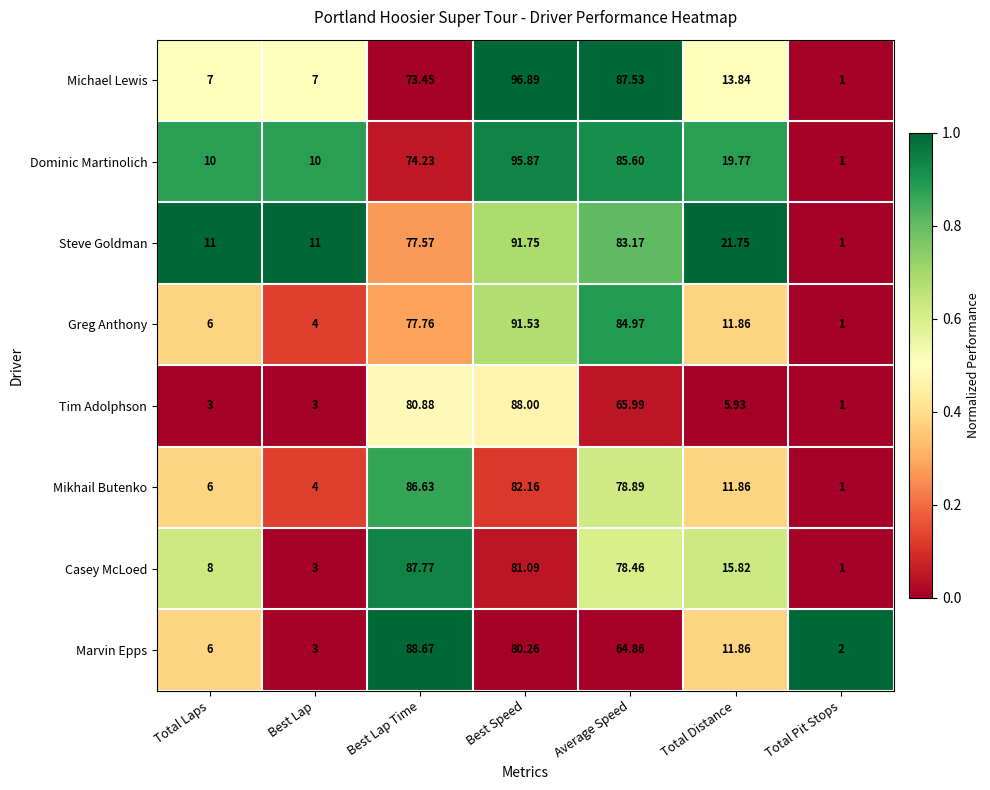

At which label is Tim Adolphson closest to 44?

Average Speed